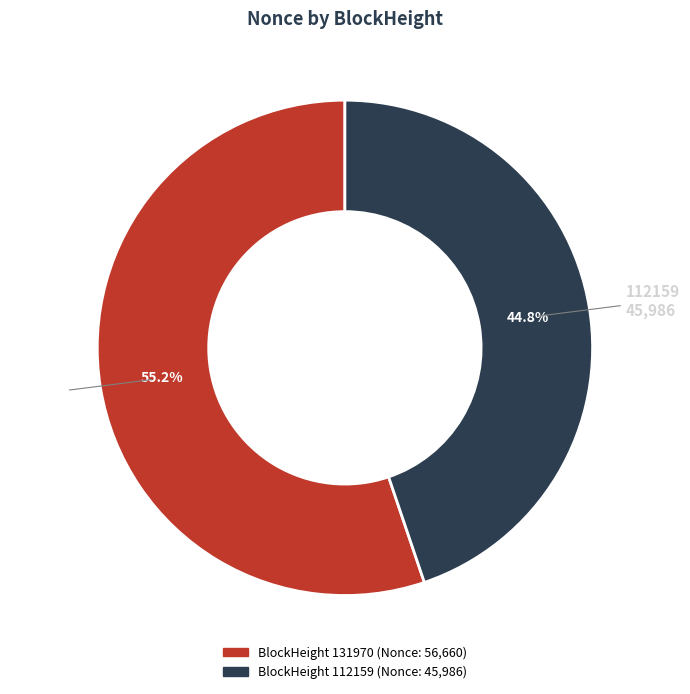

To the nearest percent, what is the difference between the largest and smallest slice percentages?

10%